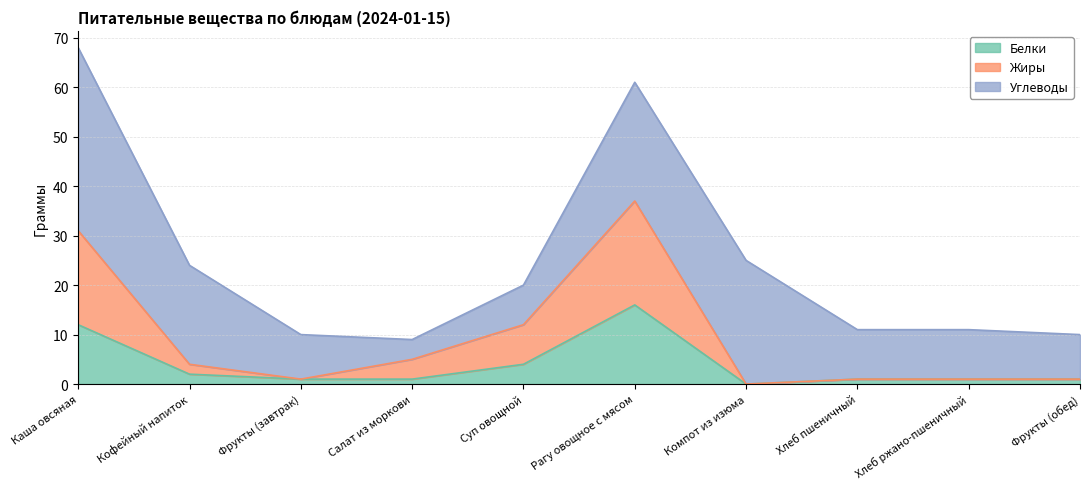

At which category is the sum across all series the highest?

Каша овсяная